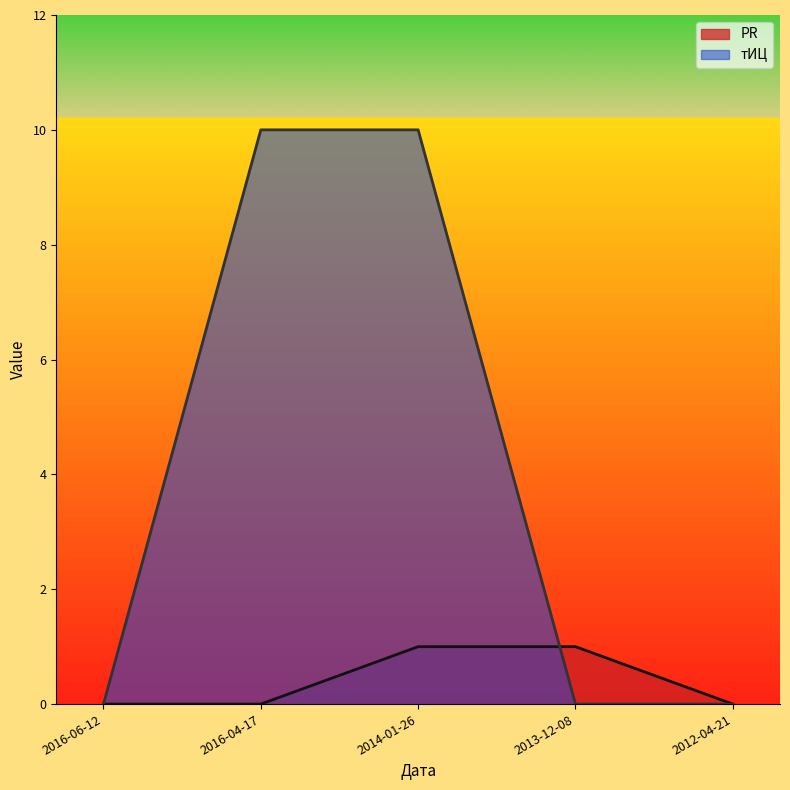

At how many categories does at least one series exceed 9?

2